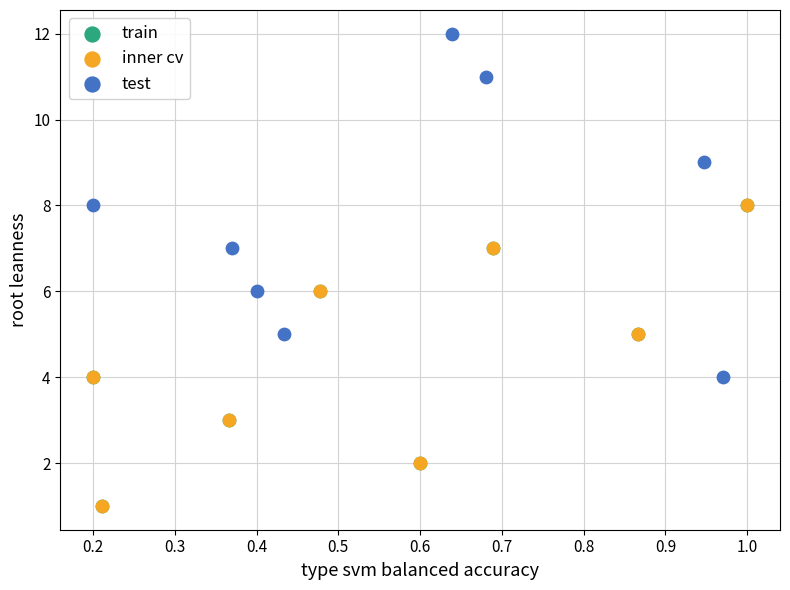

Which series reaches the maximum Y coordinate?

test